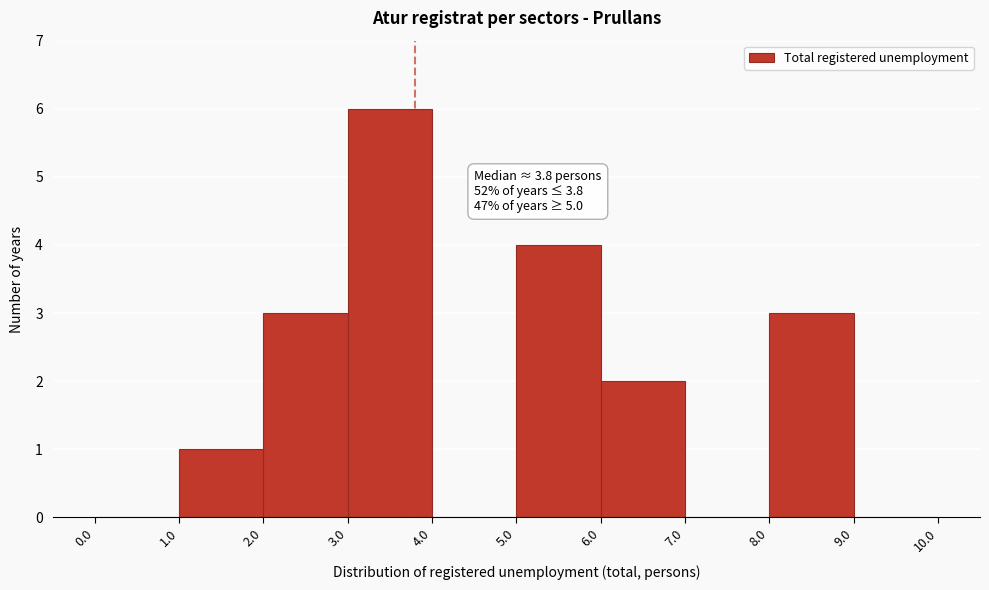

Which range on the x-axis has the tallest bar?

3.0 to 4.0